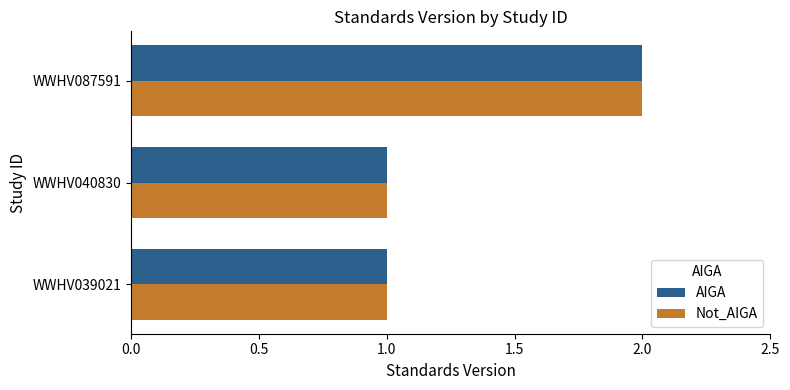

What is the sum of all Not_AIGA values?

4